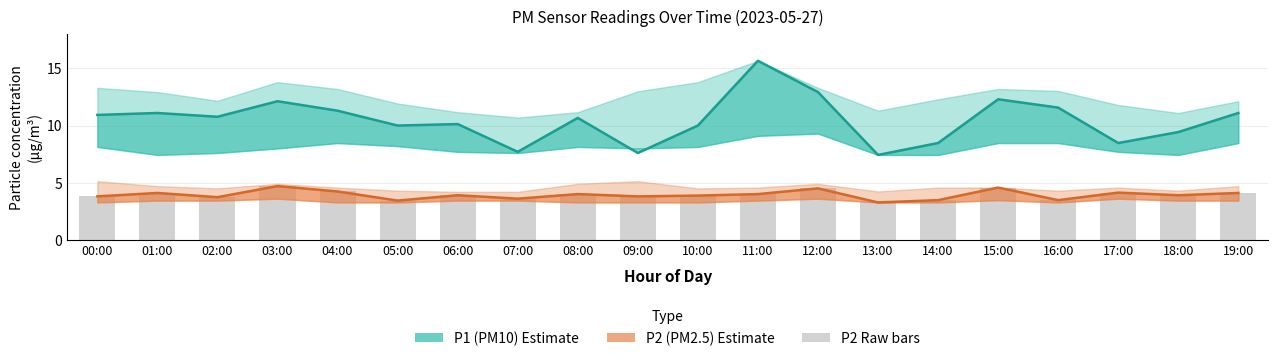

What is the maximum value shown in the chart?

15.7